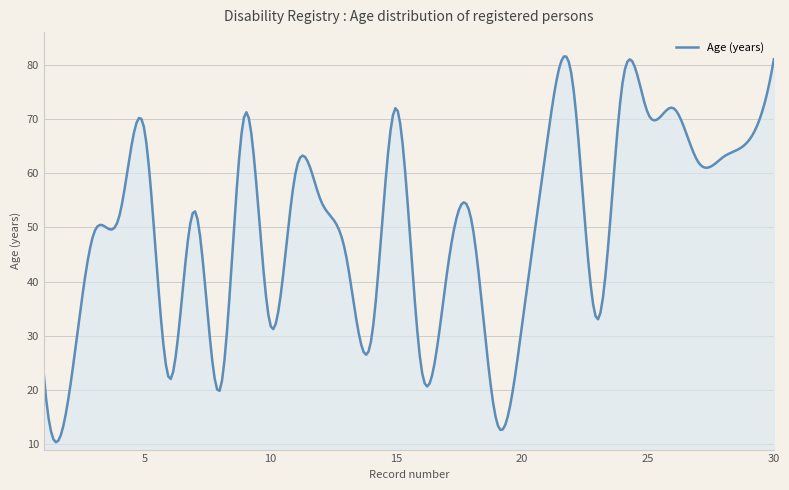

What is the smallest value displayed?

10.4